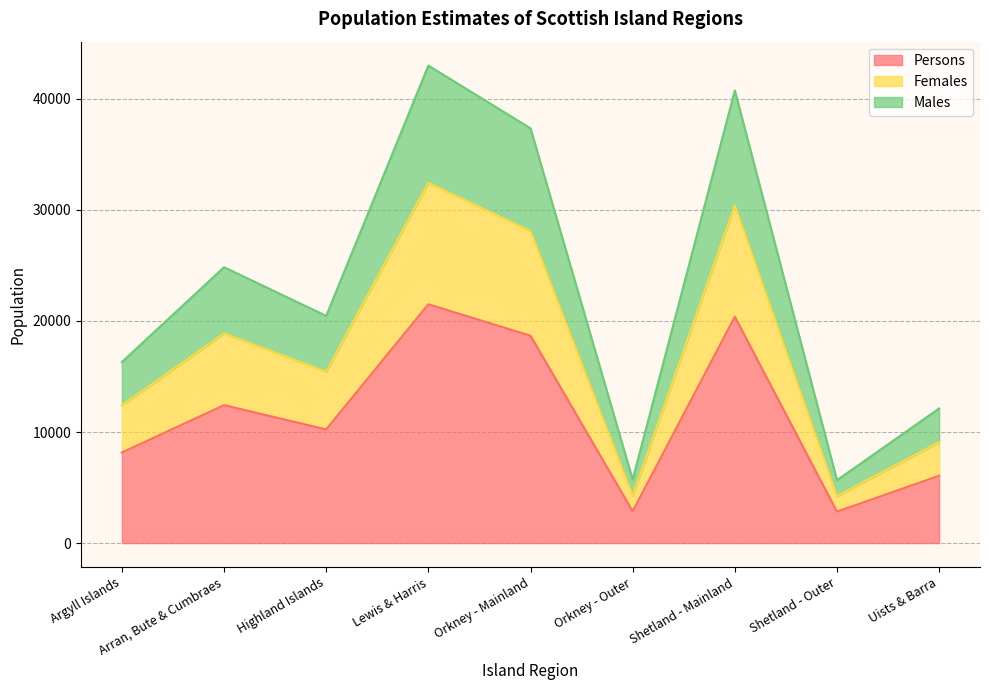

What position from the right is Highland Islands?

7